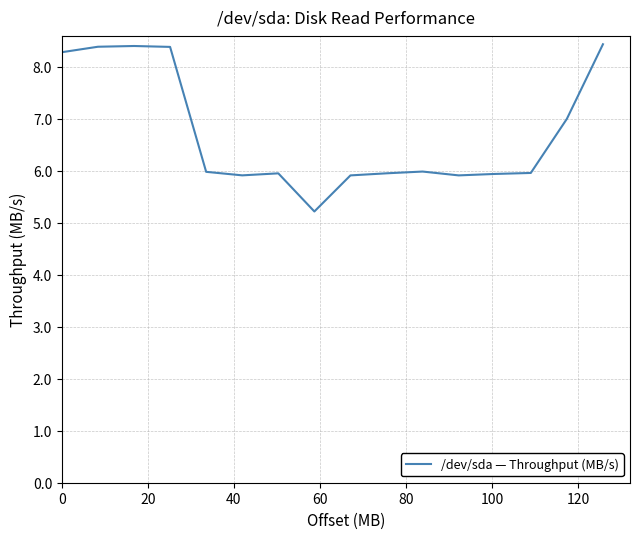

What is the minimum value shown in the chart?

5.2